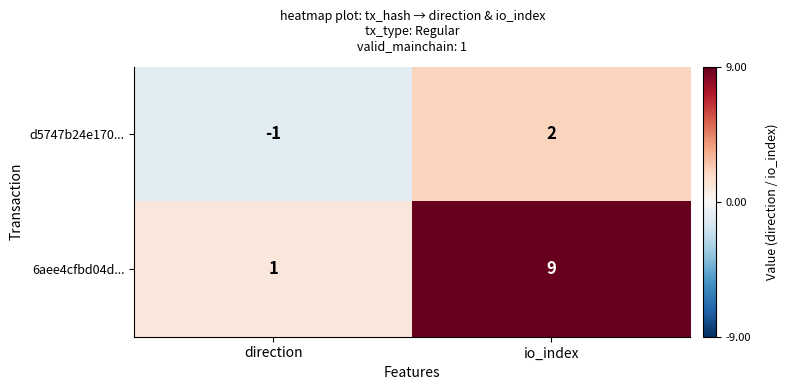

How many categories are shown in the chart?

2